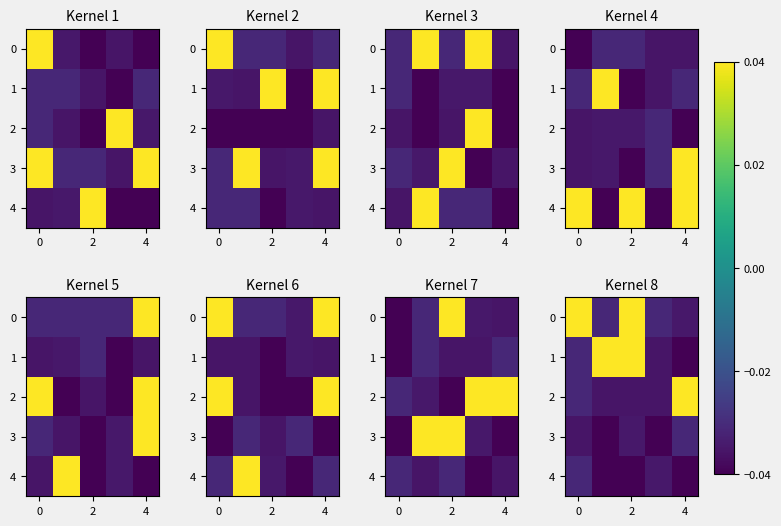

Where is 3 nearest to the value 0?

4